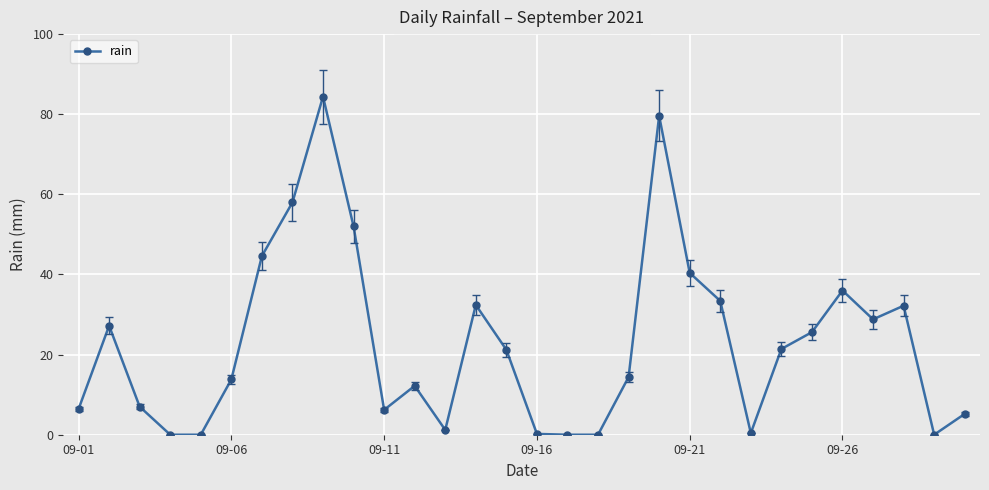

What is the average value?

22.8